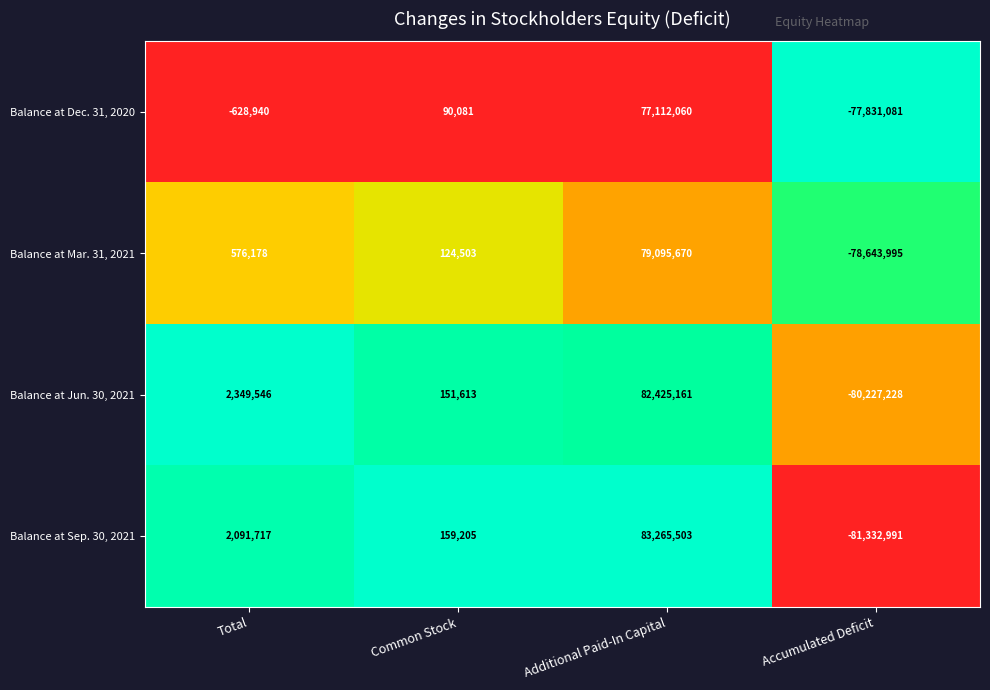

At which label is Balance at Sep. 30, 2021 closest to 966256?

Common Stock